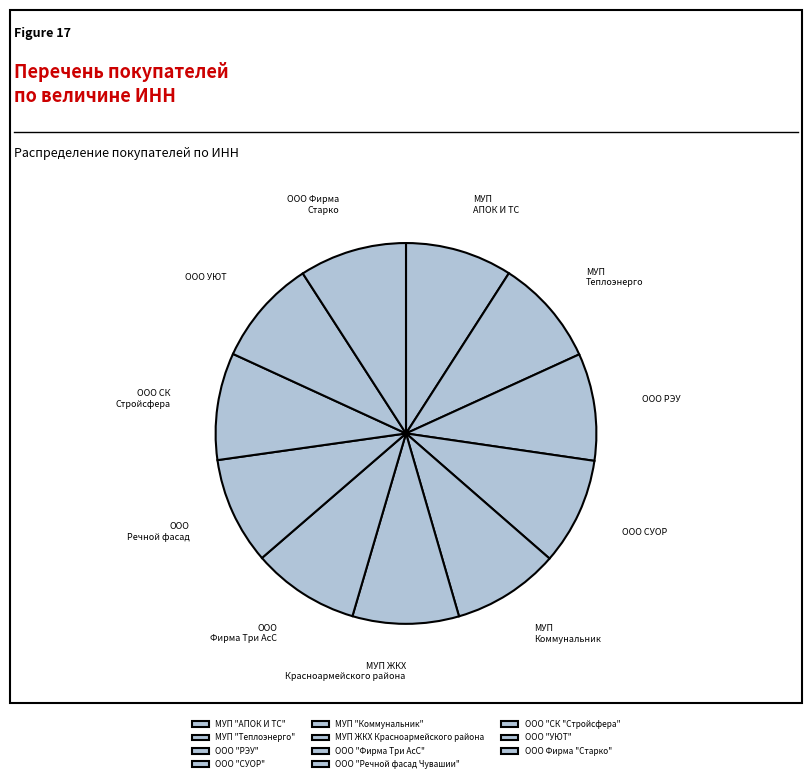

Which slice is the smallest?

ООО "УЮТ"